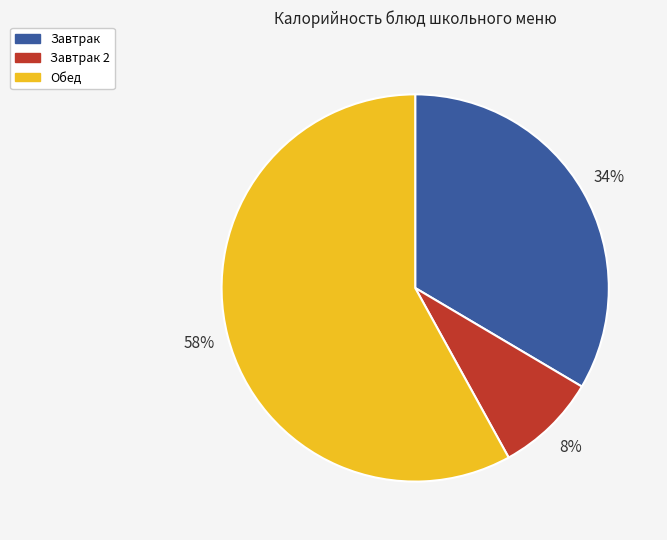

Count the number of slices in the pie.

3